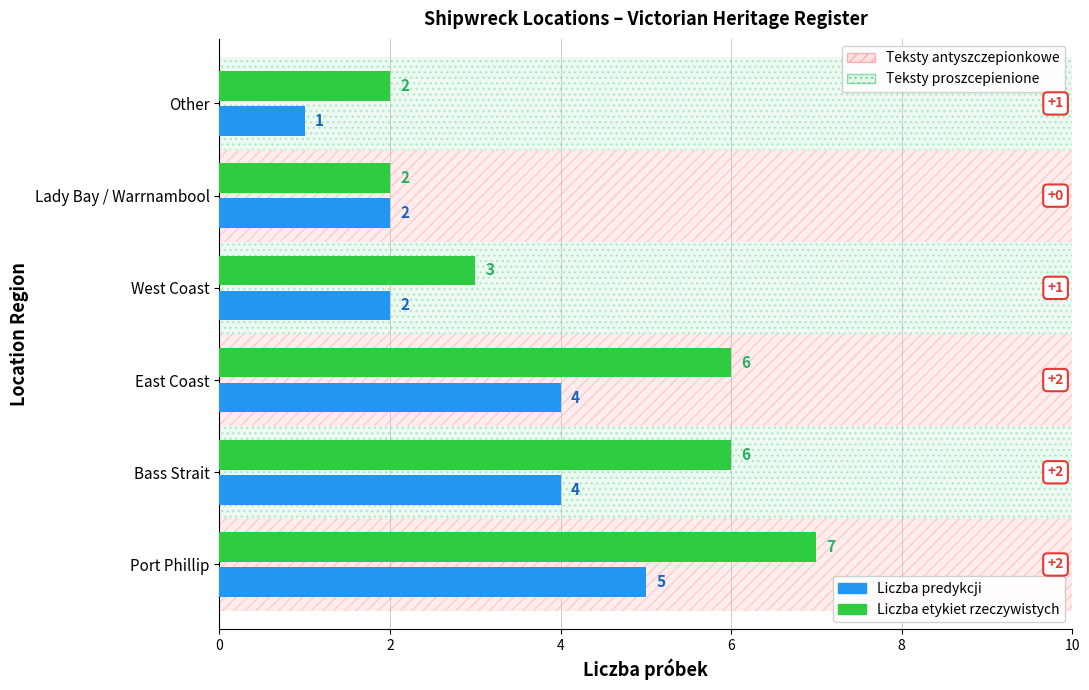

What is the difference between the second highest and second lowest values in the Liczba predykcji series?

2